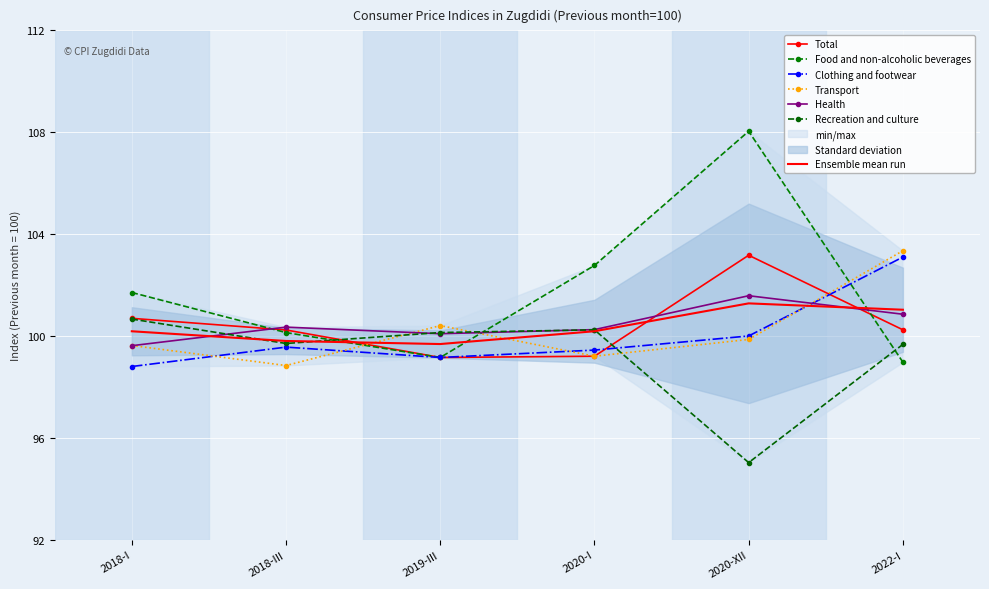

Which series has the largest total across all categories?

Food and non-alcoholic beverages